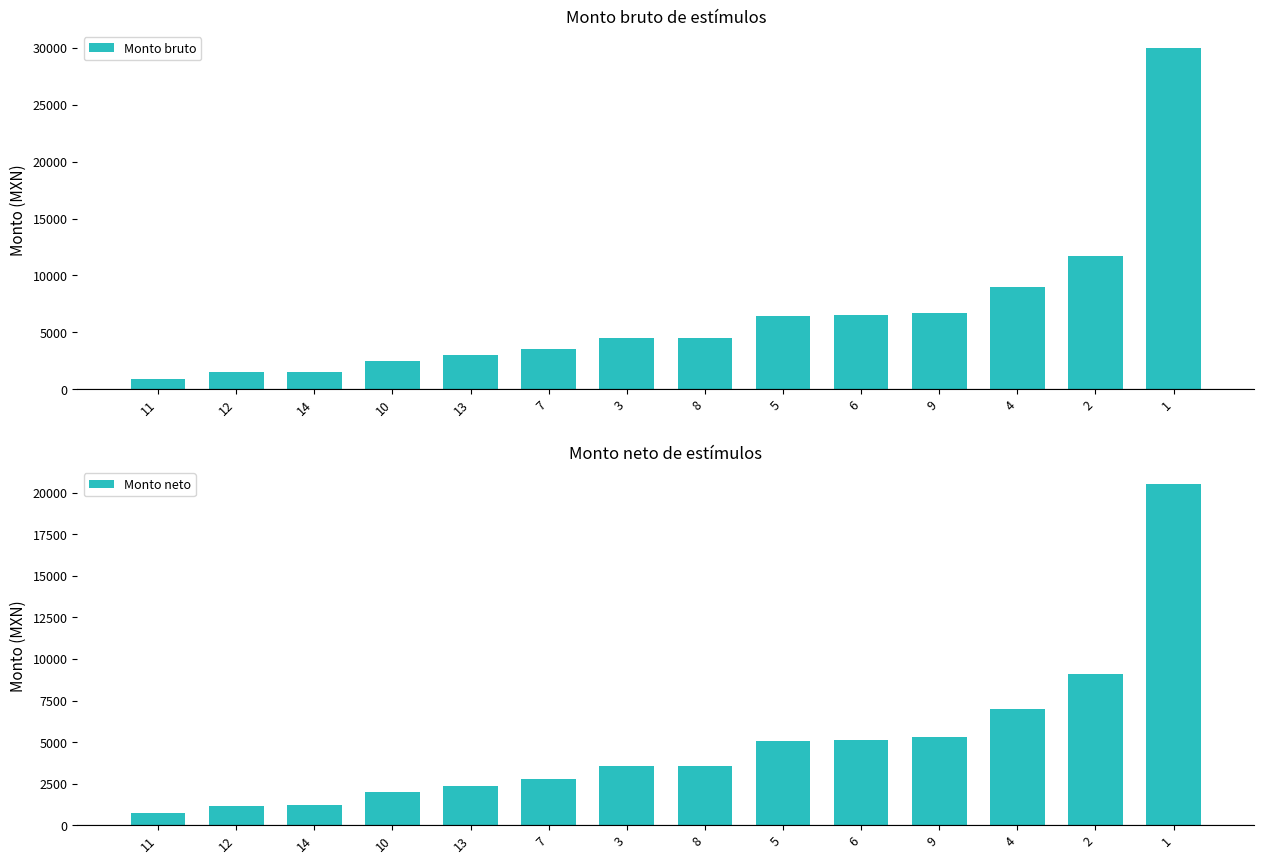

Are the bars horizontal?

No